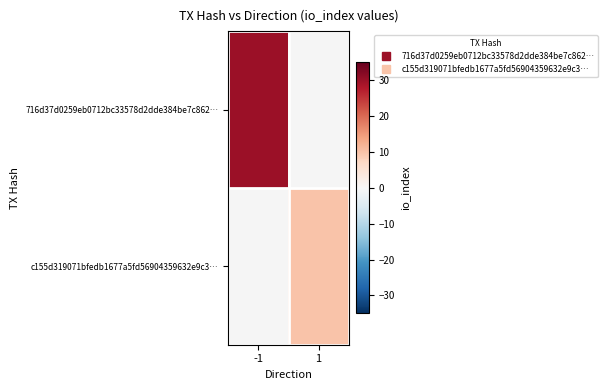

What is the maximum value shown in the chart?

30.0